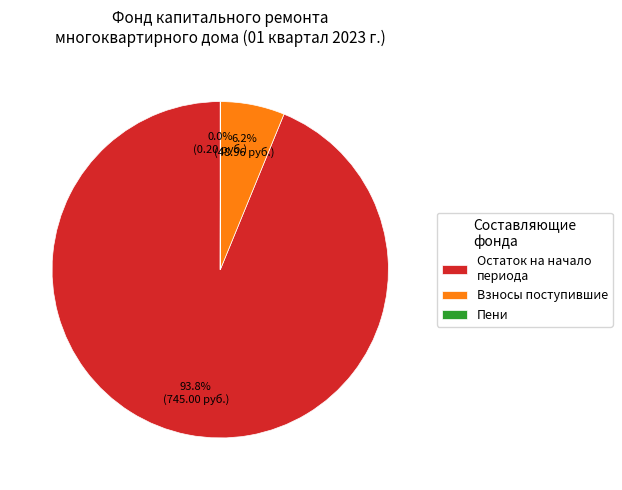

What is the majority slice?

Остаток на начало периода